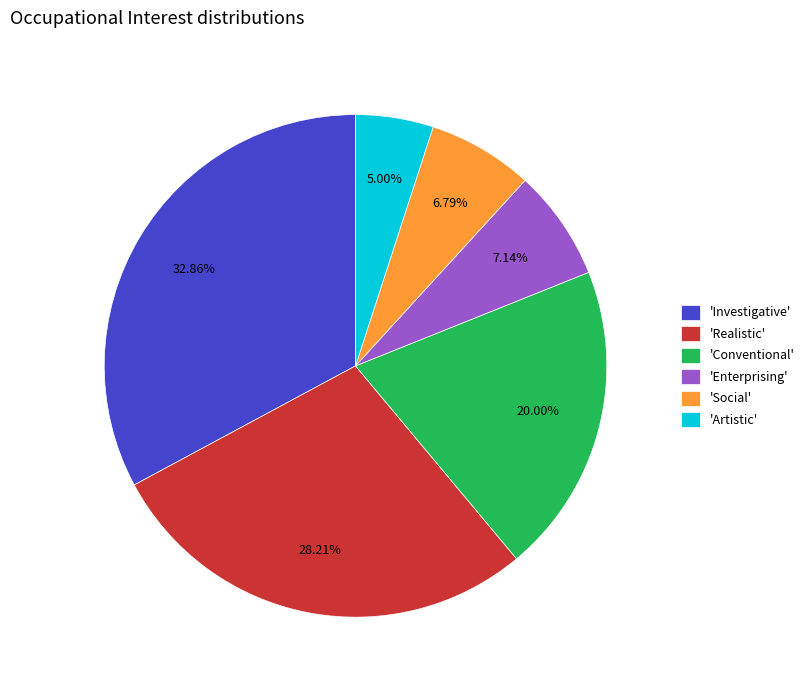

Do 'Social' and 'Artistic' together represent more than half of the pie?

No